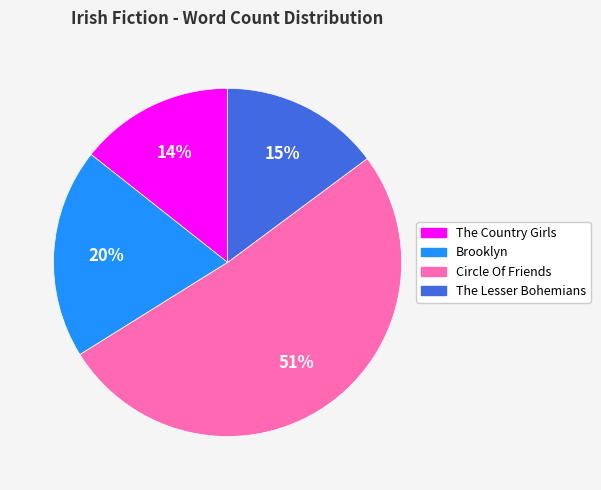

What is the largest slice in the pie chart?

Circle Of Friends